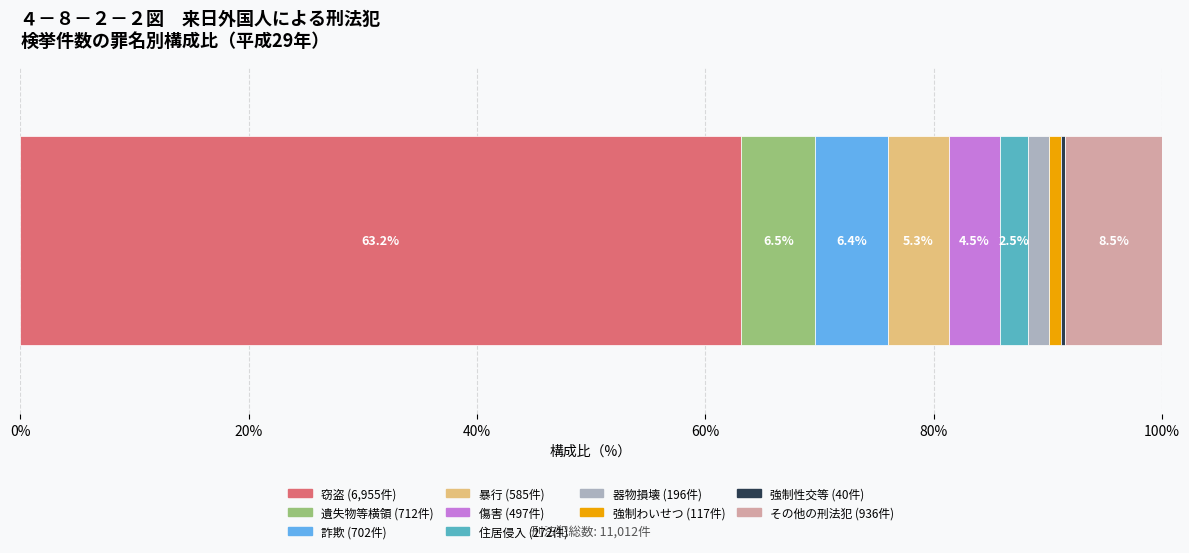

How many categories are shown in the chart?

1